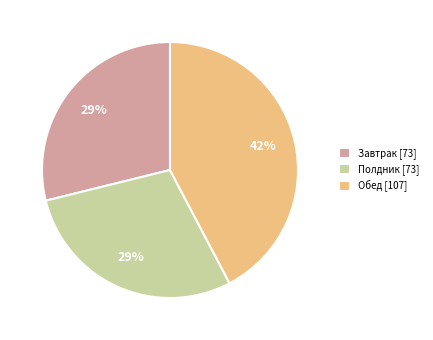

What percentage is the Полдник slice, to the nearest percent?

29%